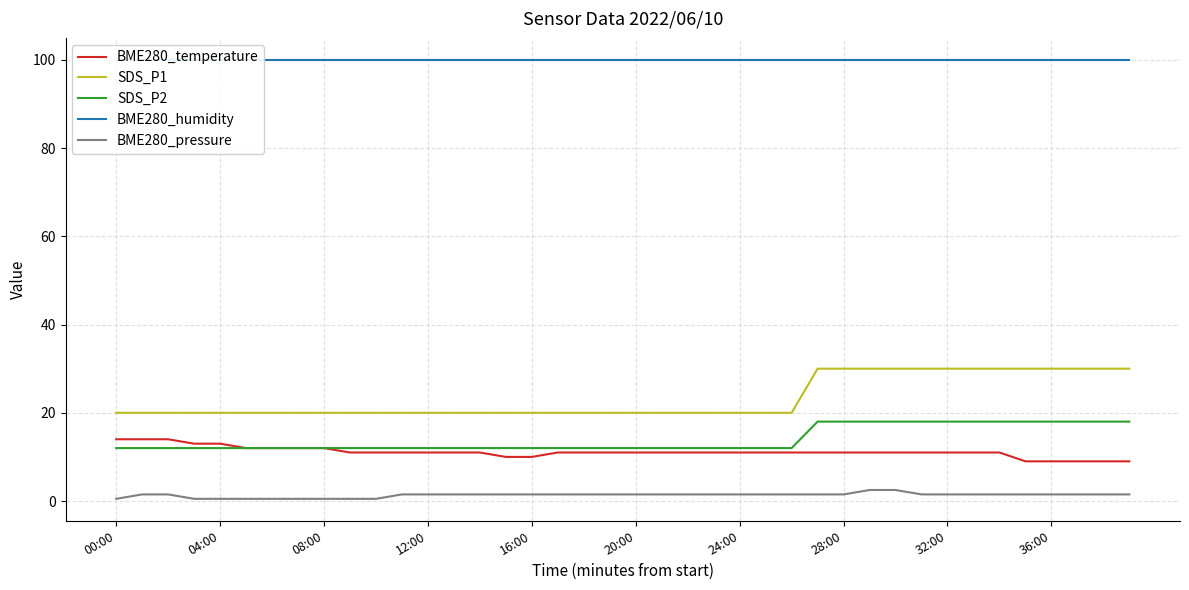

How many categories are shown in the chart?

40